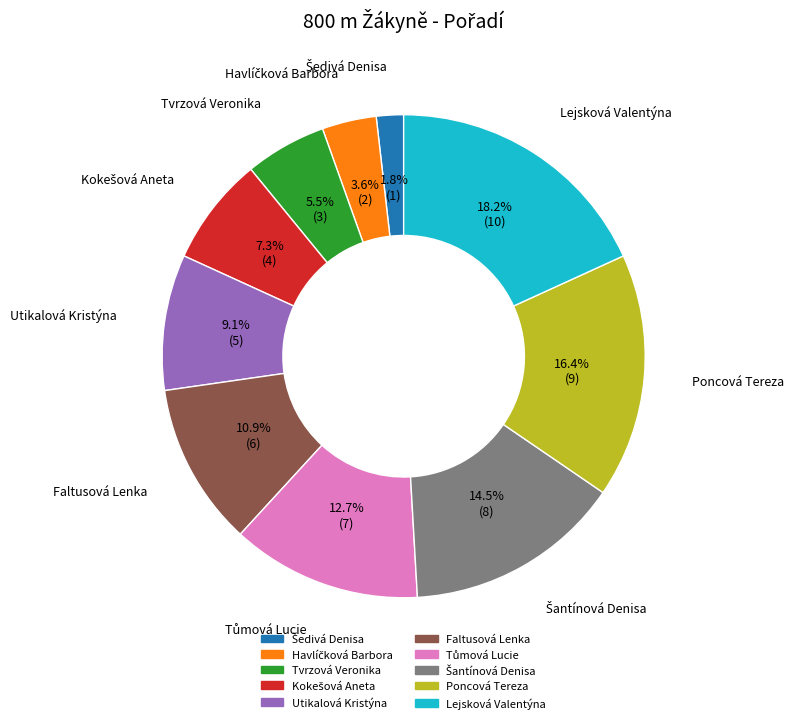

How much of the chart is everything except Lejsková Valentýna?

81.8%